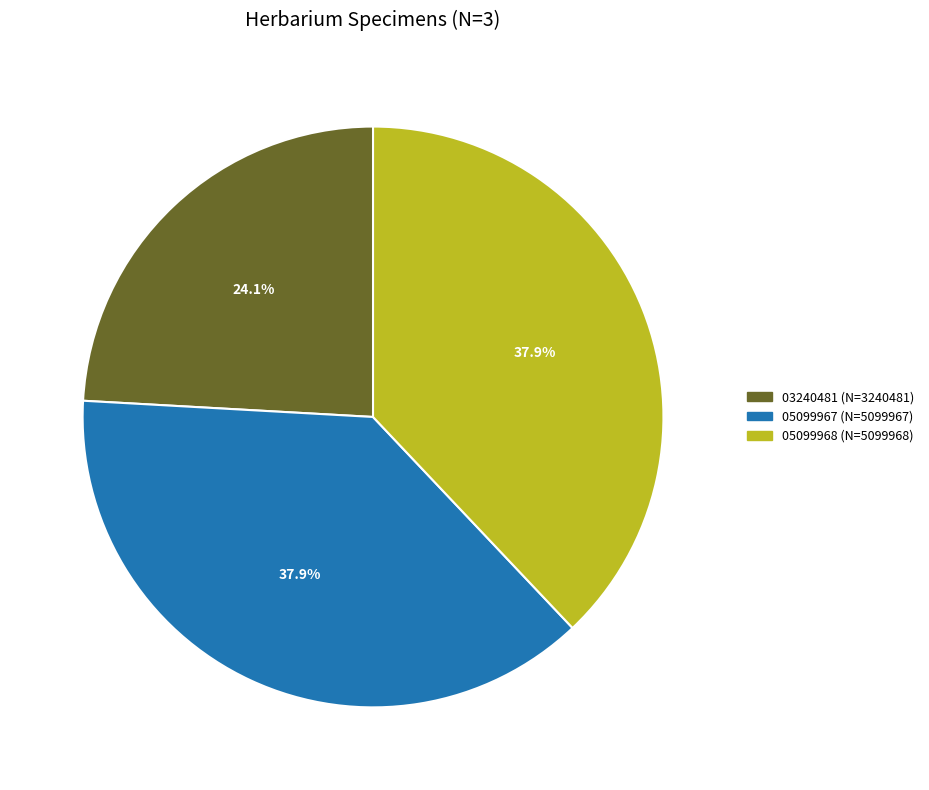

Is there any slice that represents more than half of the pie?

No